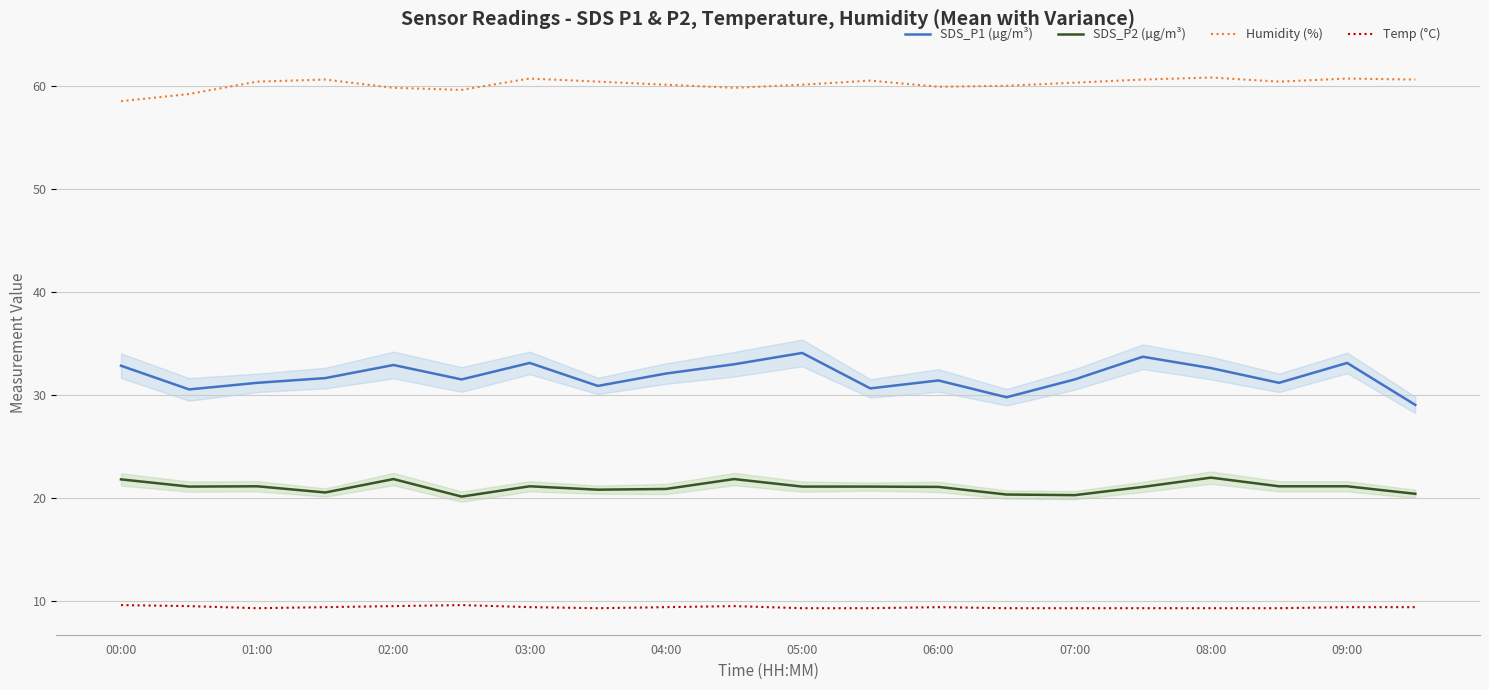

How many series are shown in this chart?

4